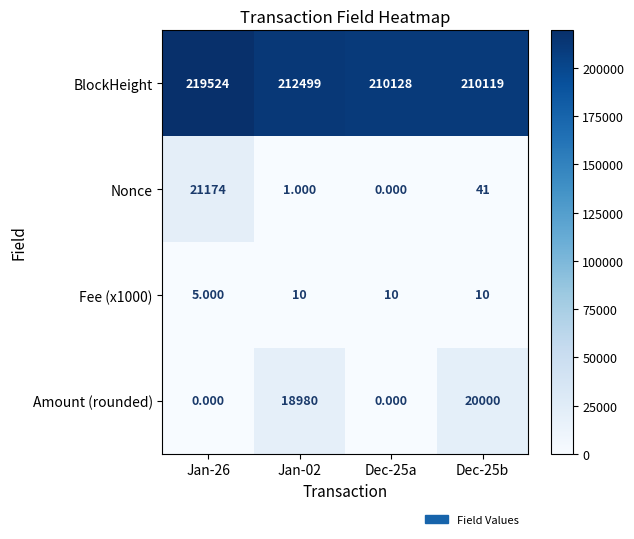

Which series has the widest spread of values?

Nonce